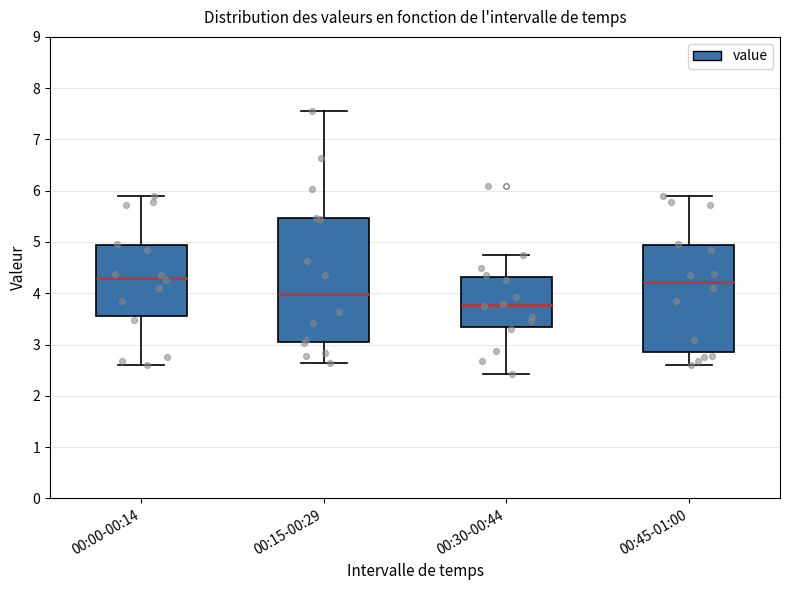

Reading left to right, read every box against the y-axis: the position of its median line, the range the box covers, and the ends of its whiskers. The values are not printed on the chart, so give them approximately, as read against the axis.

00:00-00:14: median 4.3, box 3.6 to 4.9, whiskers 2.6 to 5.9
00:15-00:29: median 4.0, box 3.0 to 5.5, whiskers 2.6 to 7.6
00:30-00:44: median 3.8, box 3.3 to 4.3, whiskers 2.4 to 4.8
00:45-01:00: median 4.2, box 2.9 to 4.9, whiskers 2.6 to 5.9